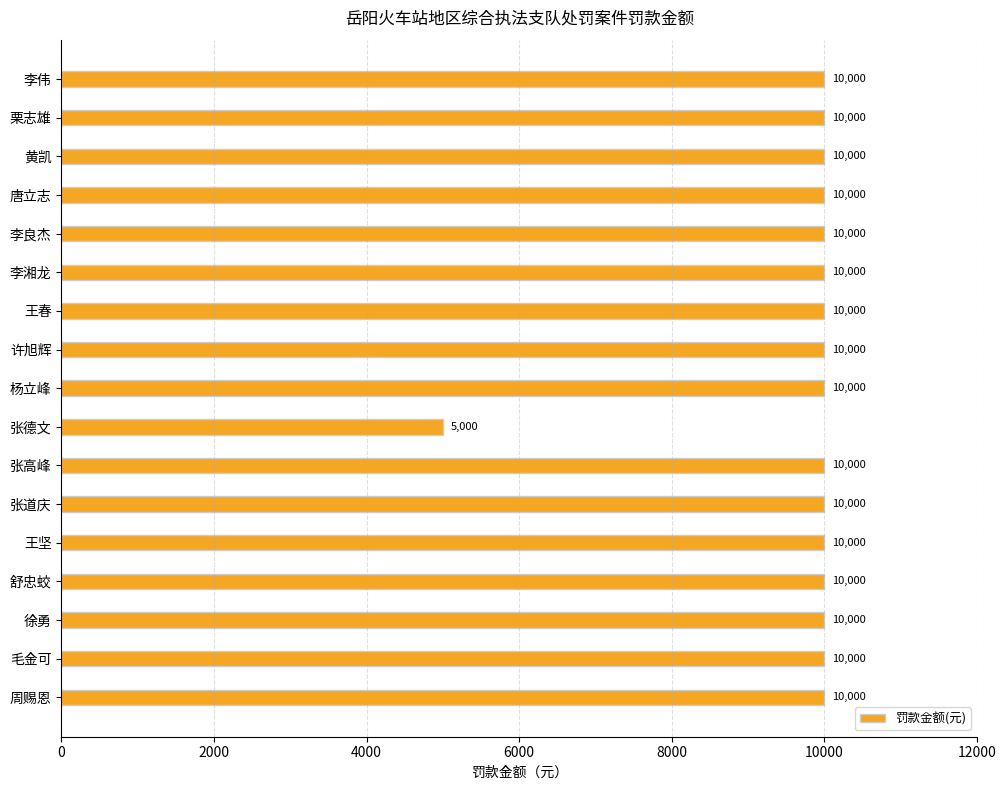

What is the label of the 12th bar from the top?

张道庆